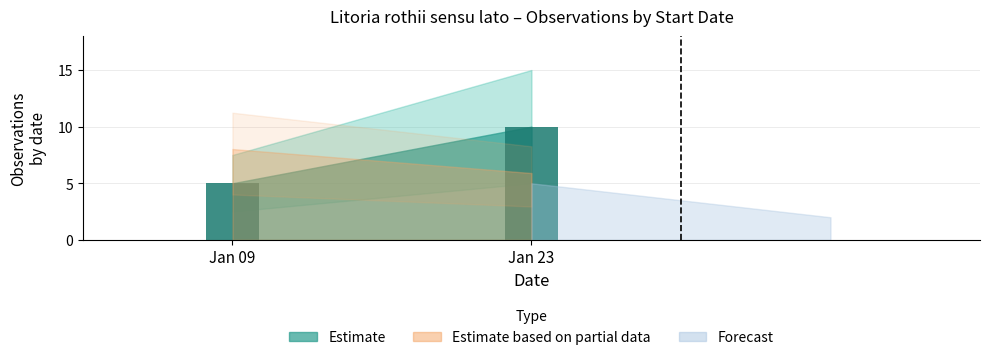

True or false: the data shows 4 at Jan 23.

False